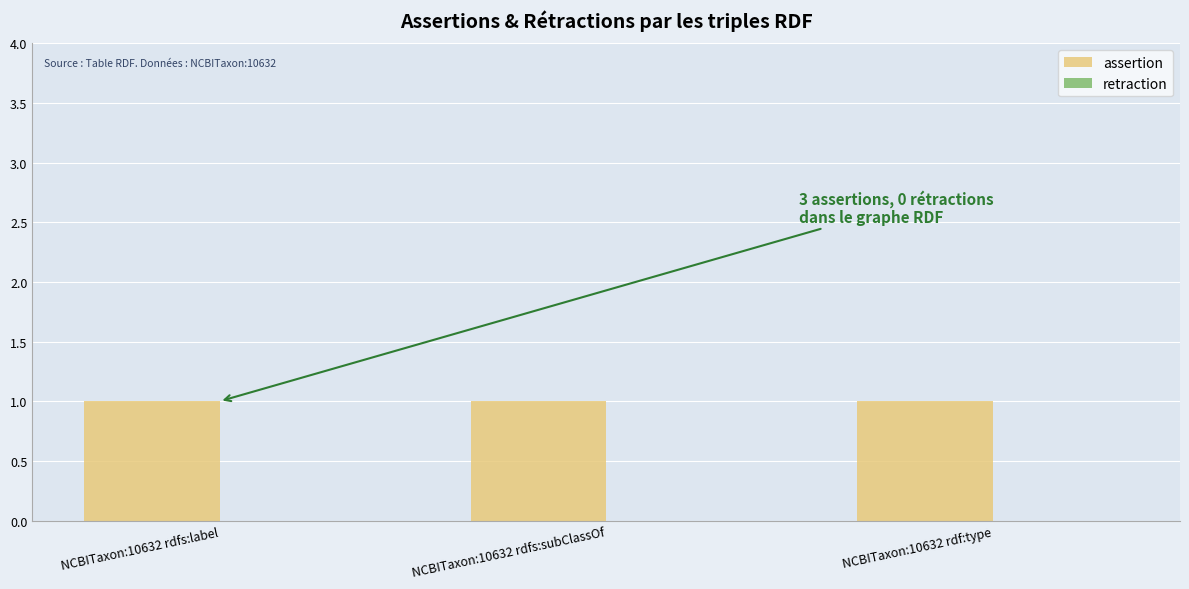

At which label does assertion reach its minimum?

NCBITaxon:10632 rdfs:label